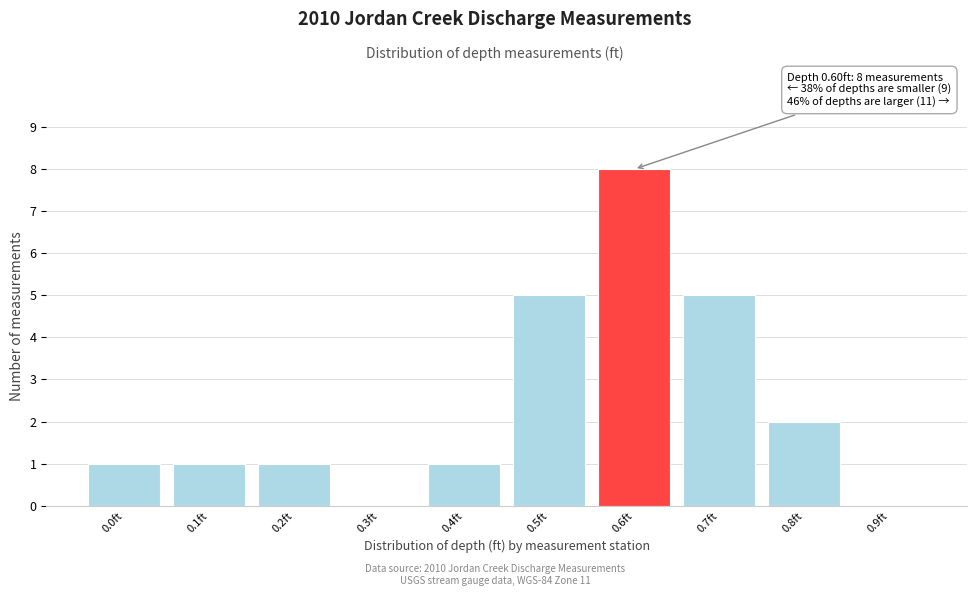

Reading left to right, what are all the values shown in this chart?

0.0ft=1	0.1ft=1	0.2ft=1	0.3ft=0	0.4ft=1	0.5ft=5	0.6ft=8	0.7ft=5	0.8ft=2	0.9ft=0